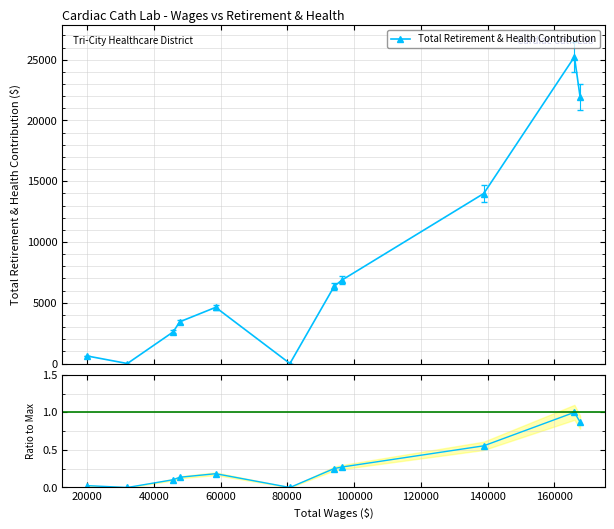

Which has a higher value, 80000 or 60000?

60000